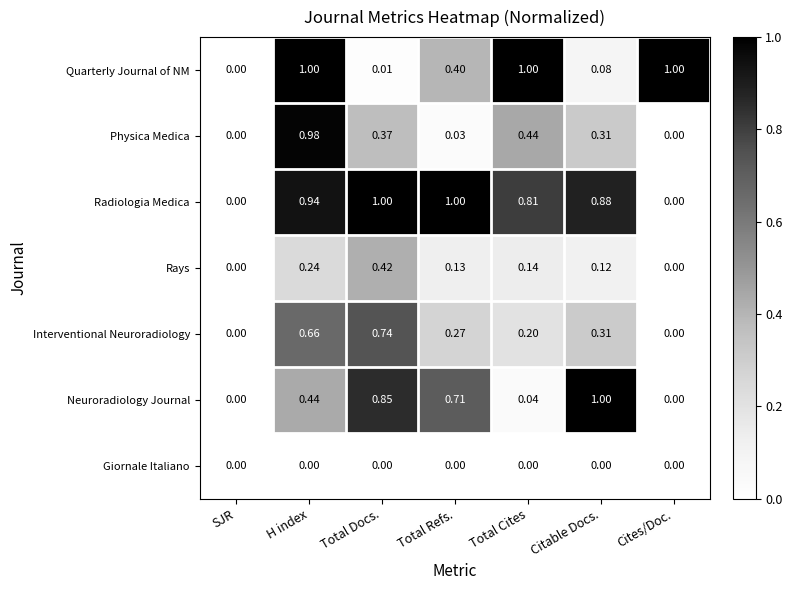

Which series has the largest total across all categories?

Radiologia Medica